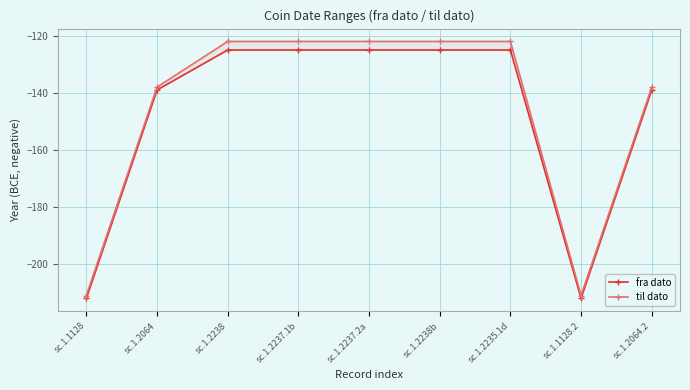

Reading left to right, extract all data points from this chart.

fra dato: sc.1.1128=-212	sc.1.2064=-139	sc.1.2238=-125	sc.1.2237.1b=-125	sc.1.2237.2a=-125	sc.1.2238b=-125	sc.1.2235.1d=-125	sc.1.1128.2=-212	sc.1.2064.2=-139
til dato: sc.1.1128=-211	sc.1.2064=-138	sc.1.2238=-122	sc.1.2237.1b=-122	sc.1.2237.2a=-122	sc.1.2238b=-122	sc.1.2235.1d=-122	sc.1.1128.2=-211	sc.1.2064.2=-138